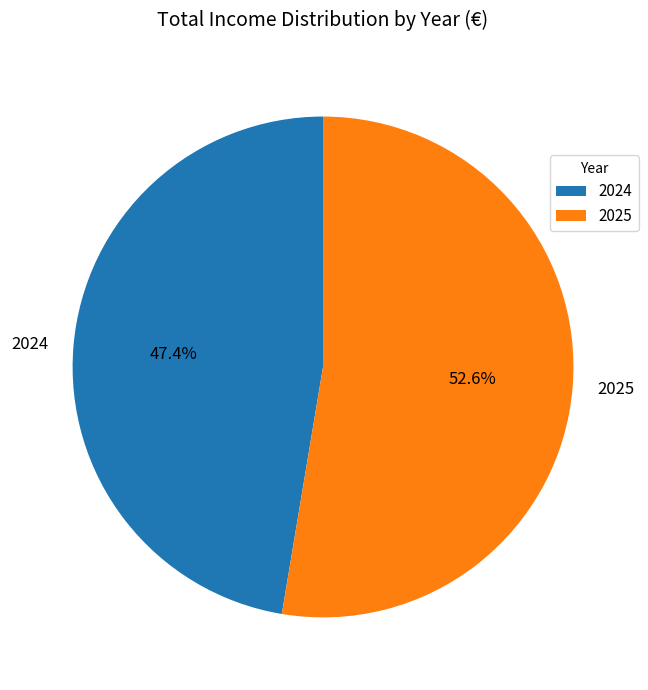

To the nearest percent, what percentage of the pie is 2024?

47%